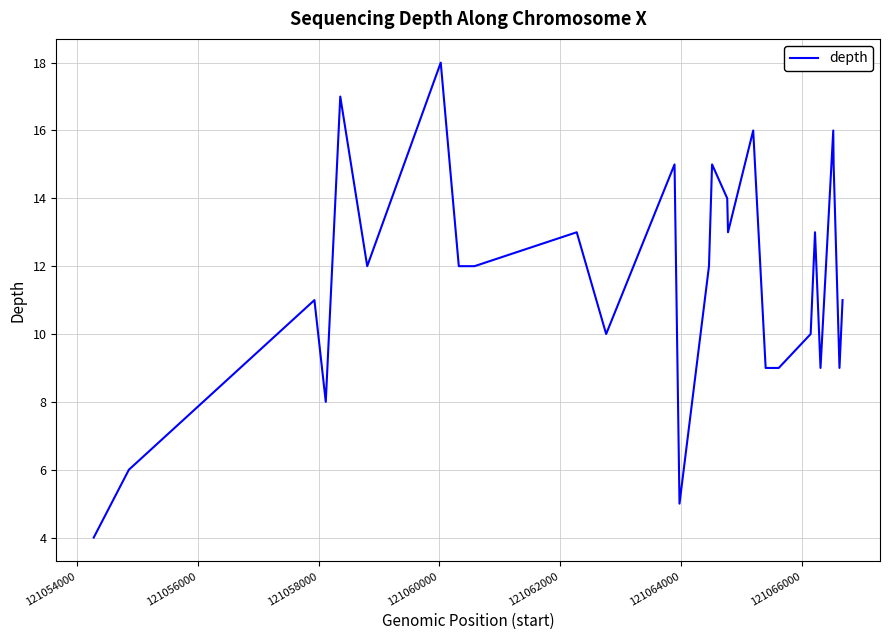

What is the greatest value displayed?

18